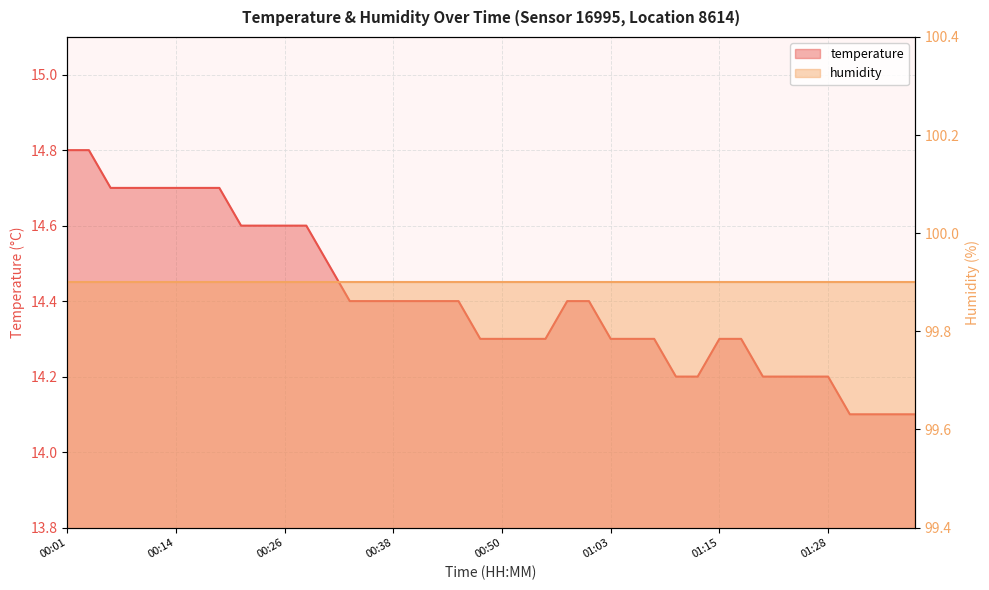

True or false: the data has more than 1 interior local peaks.

False